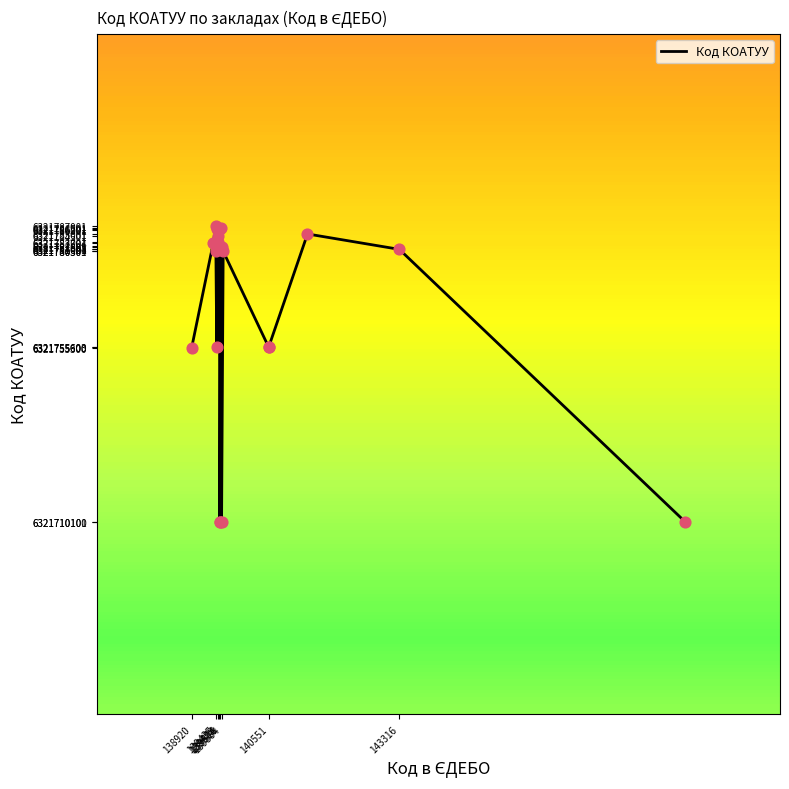

What is the smallest value displayed?

6321710100